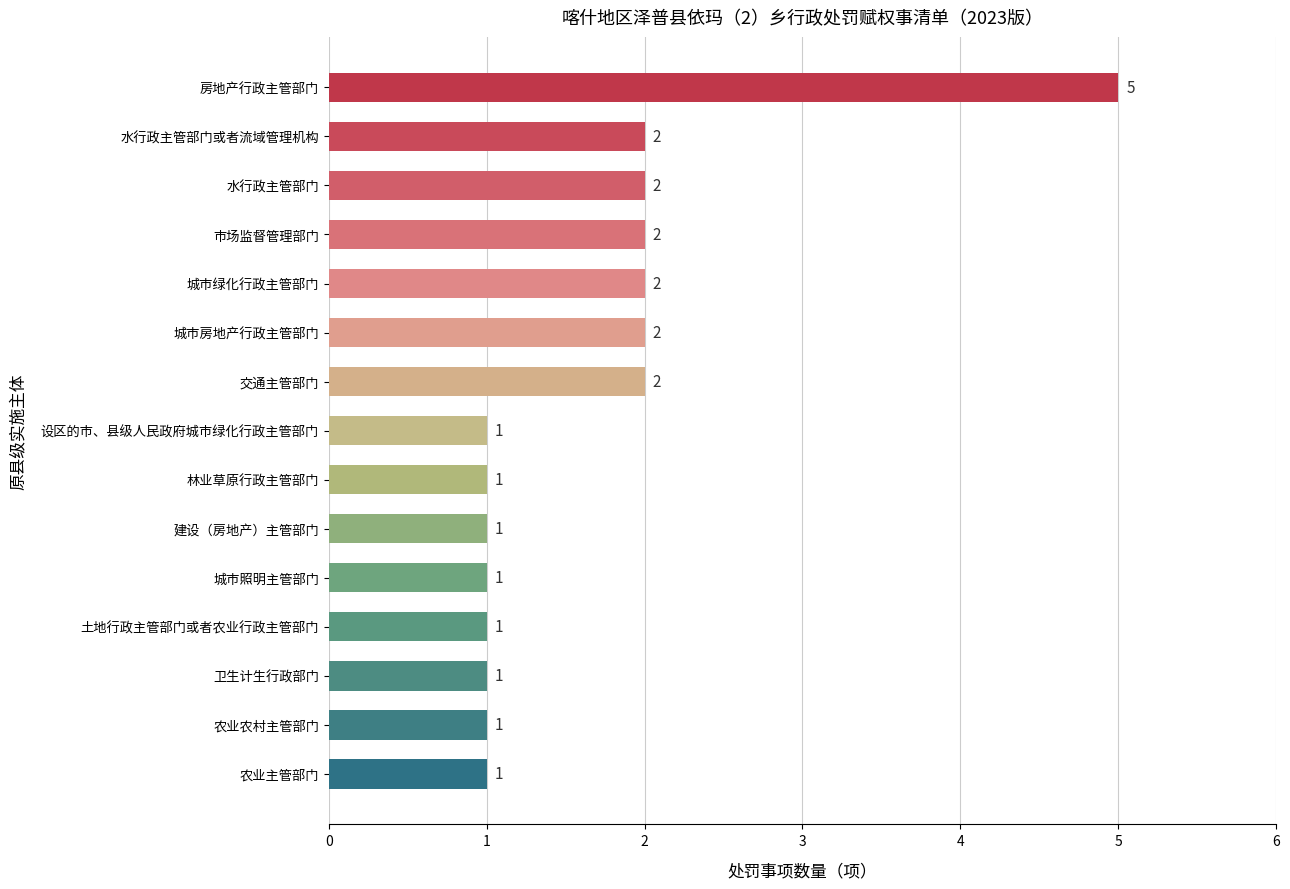

What position from the bottom is 市场监督管理部门?

12